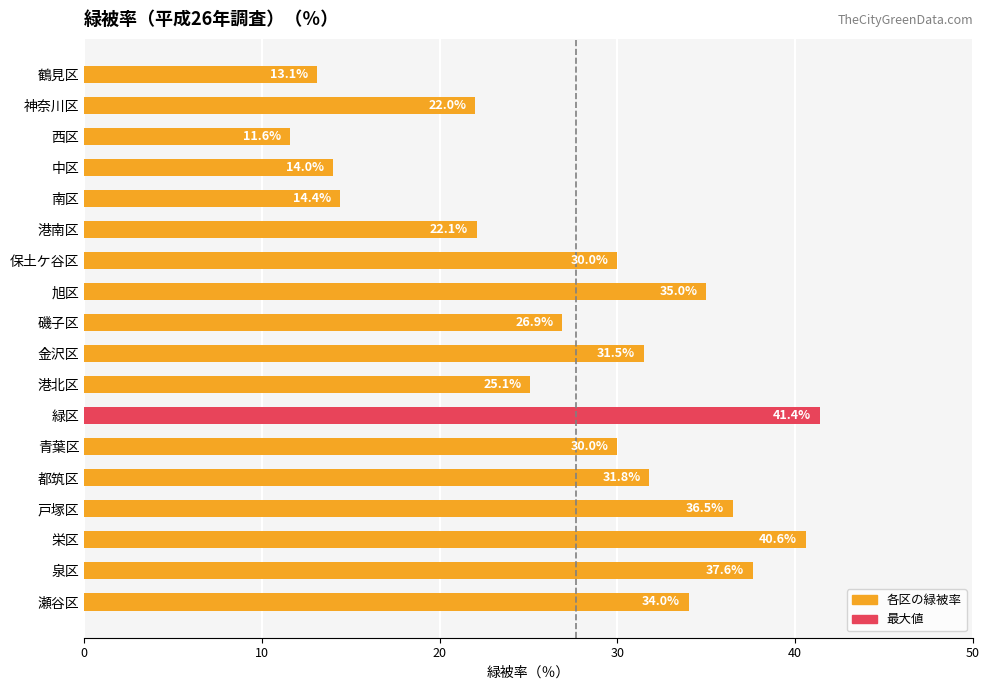

Are the bars horizontal?

Yes